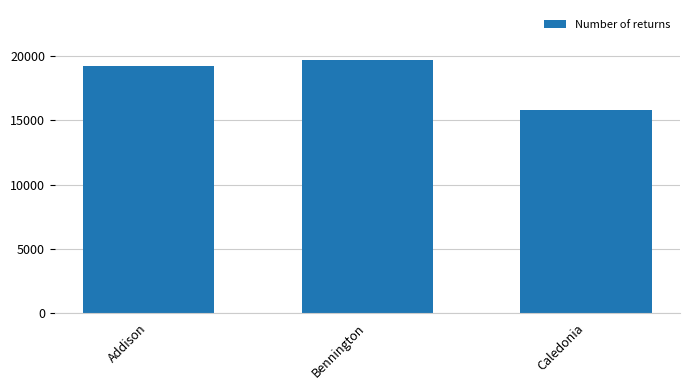

What is the label of the 2nd bar from the right?

Bennington